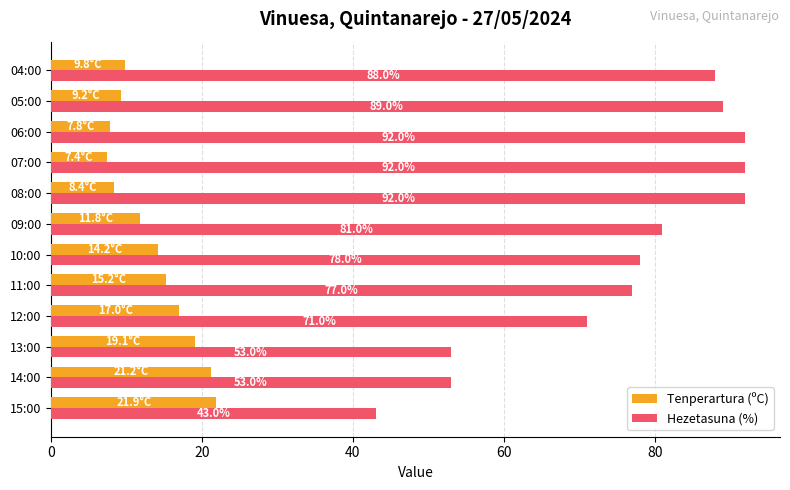

Count the number of data series in this chart.

2